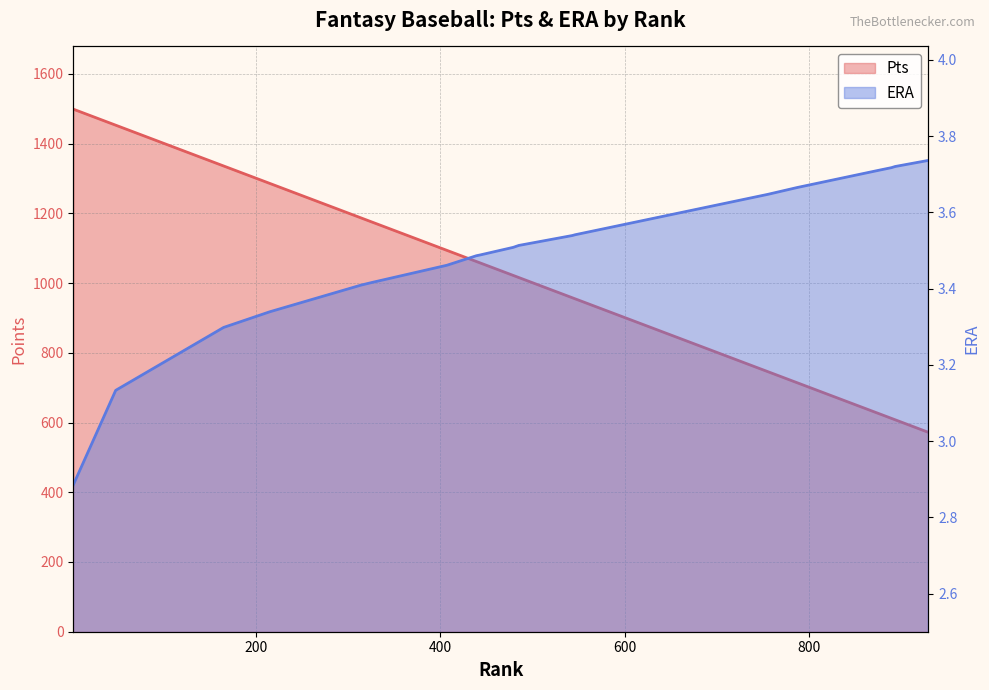

Count the ERA values in the range 3 to 4.

19